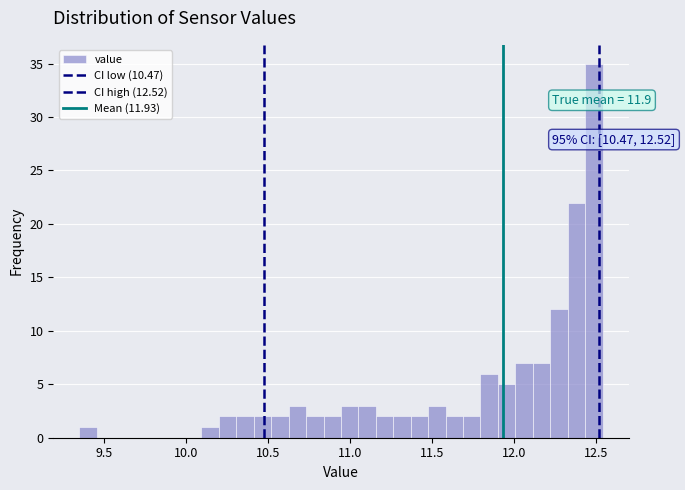

Around what value on the x-axis is the tallest bar? Give the approximate position of its centre, as read against the axis.

12.50